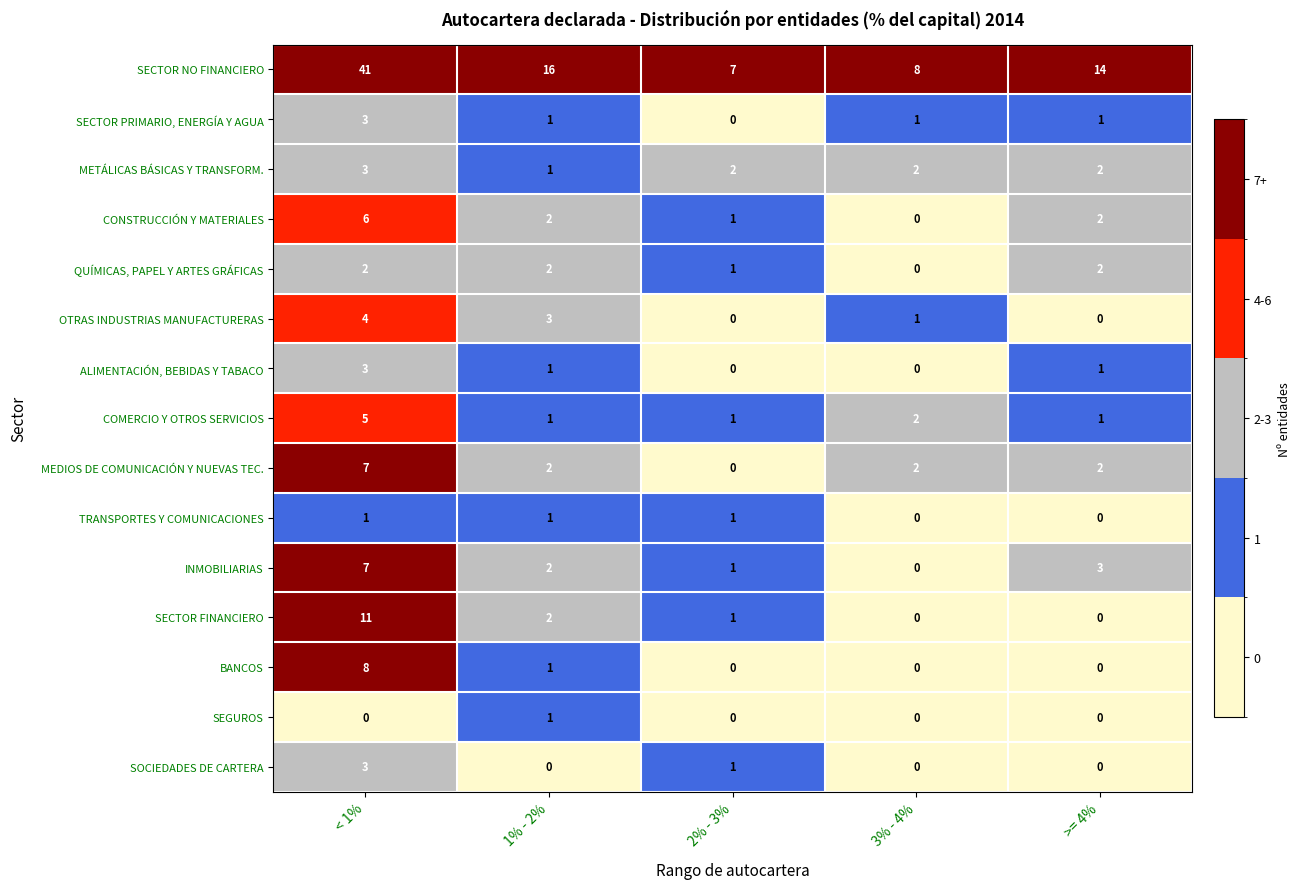

How many series are shown in this chart?

15